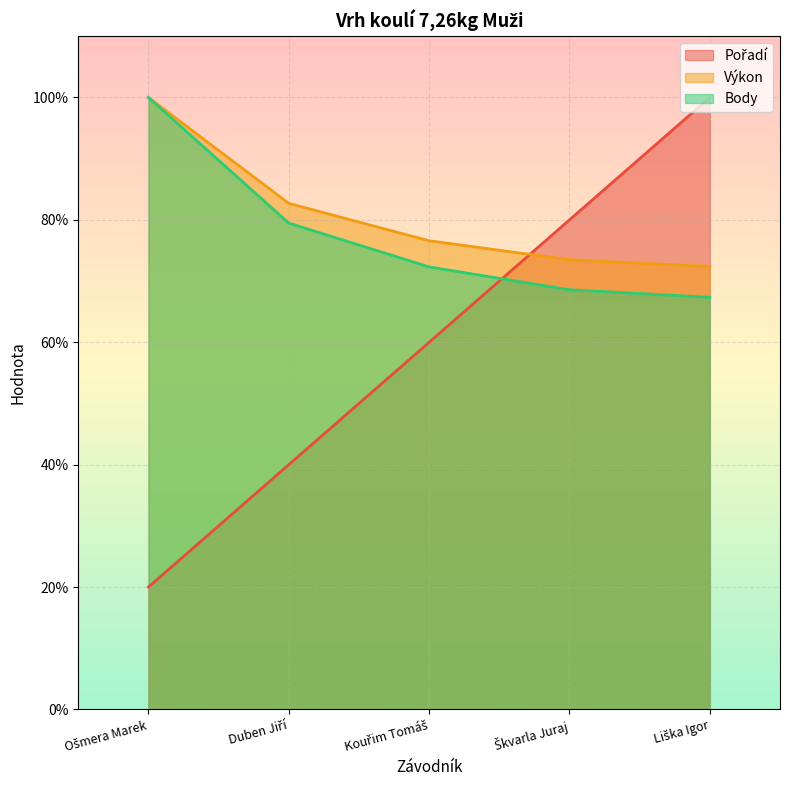

Count the number of data series in this chart.

3